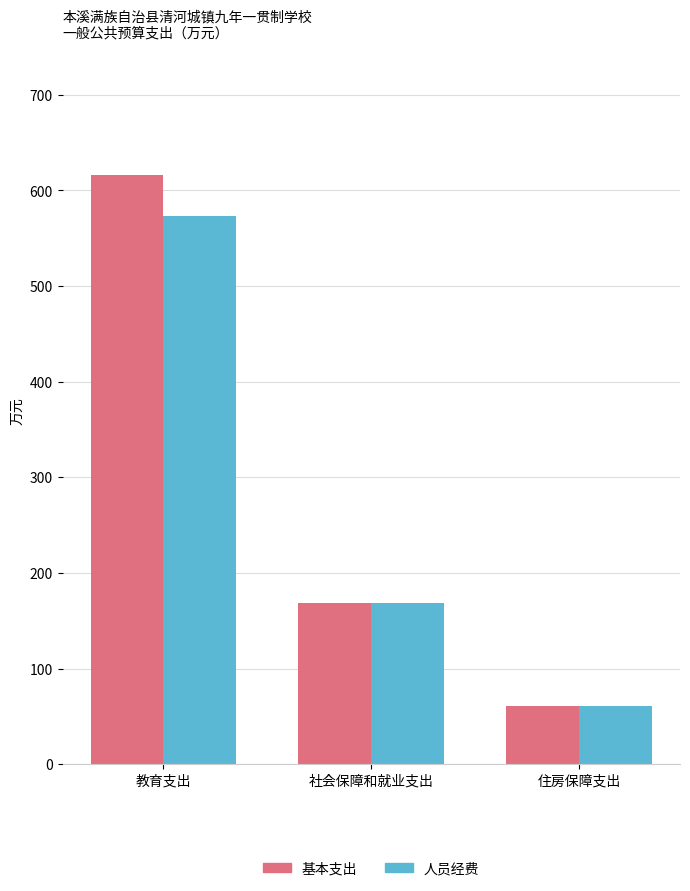

What is the maximum value shown in the chart?

615.9